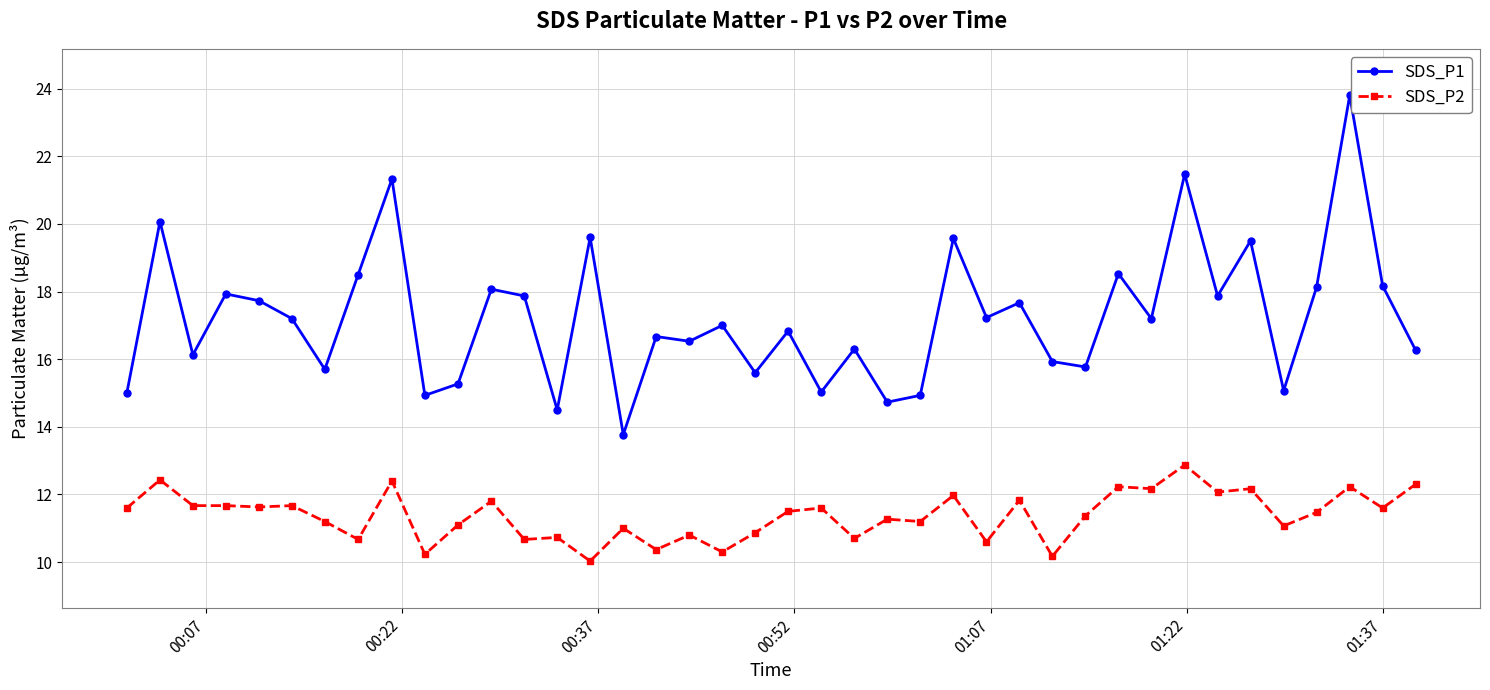

What are all the series names shown in the legend?

SDS_P1, SDS_P2